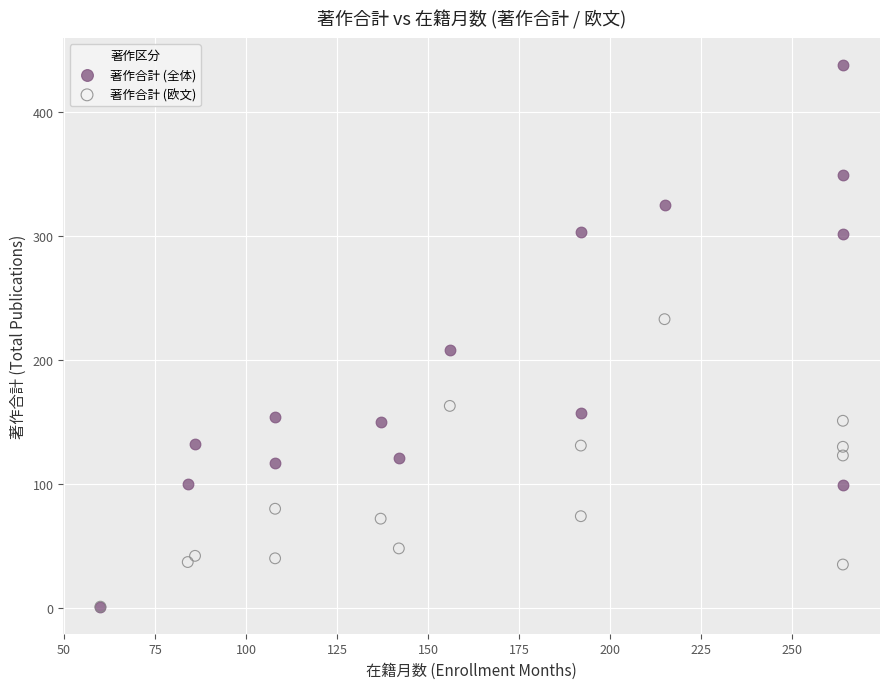

What are all the series names shown in the legend?

著作合計 (全体), 著作合計 (欧文)